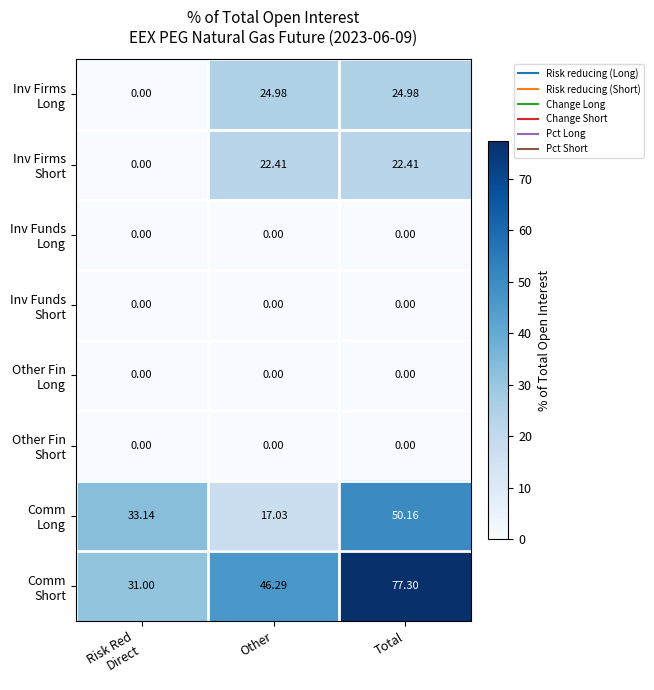

Which label corresponds to the largest value in the chart?

Total